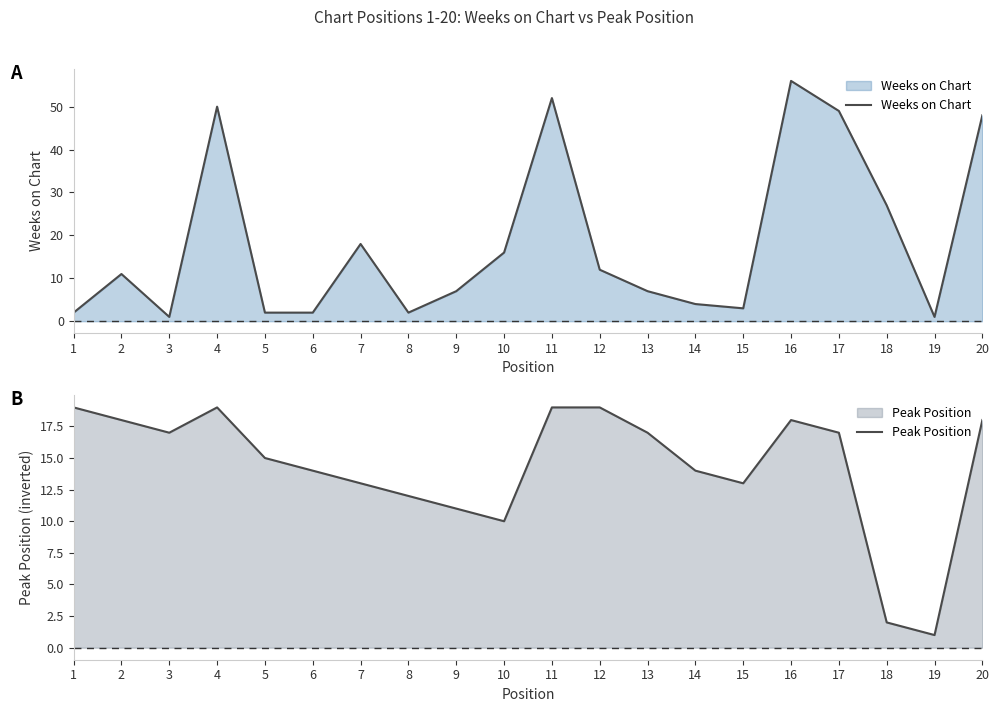

List the series in order of their overall mean, highest first.

Weeks on Chart, Peak Position